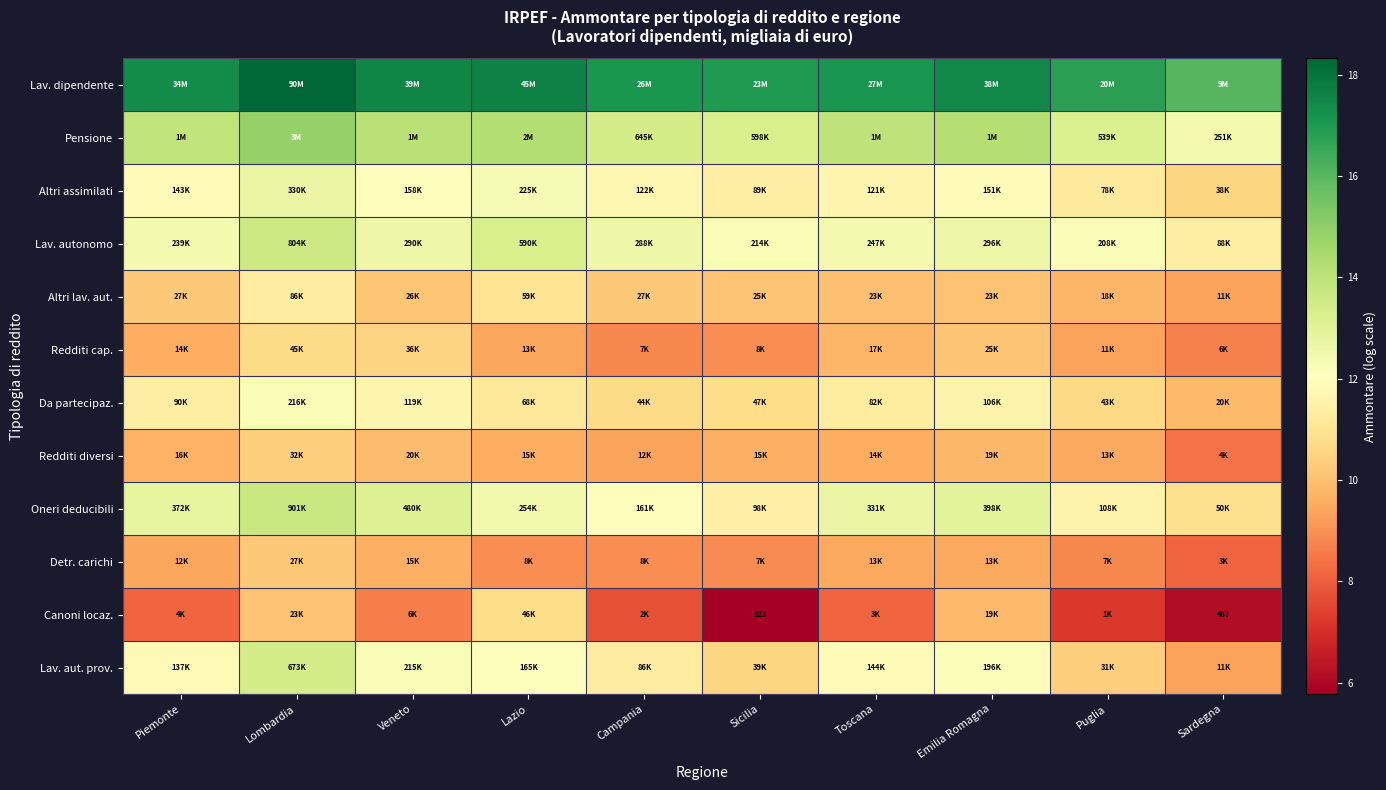

Which category has the lowest value across all series?

Sicilia